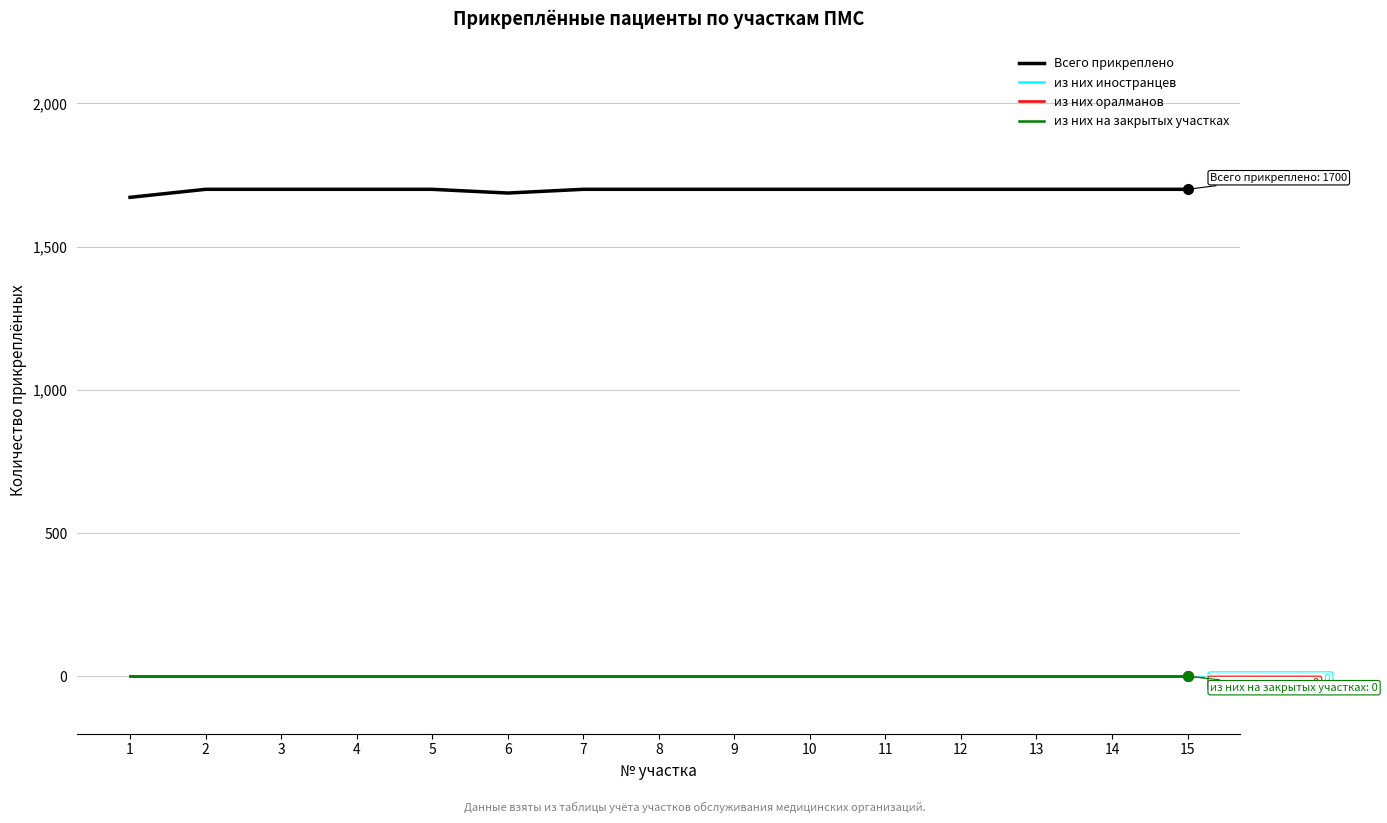

List the labels in order of Всего прикреплено value, smallest first.

1, 6, 2, 3, 4, 5, 7, 8, 9, 10, 11, 12, 13, 14, 15